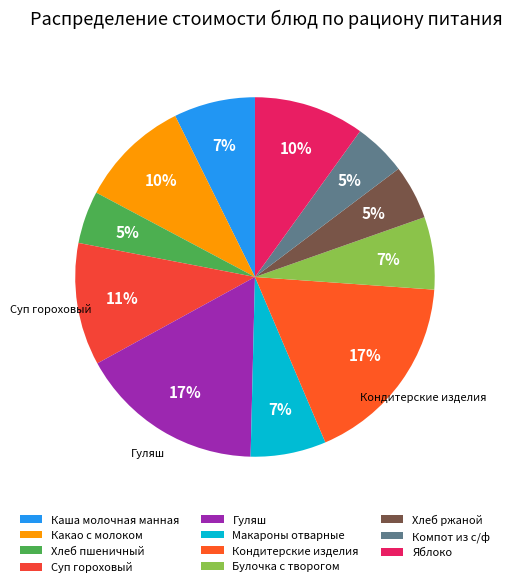

What is the ratio of the value at Макароны отварные to the value at Гуляш?

0.4